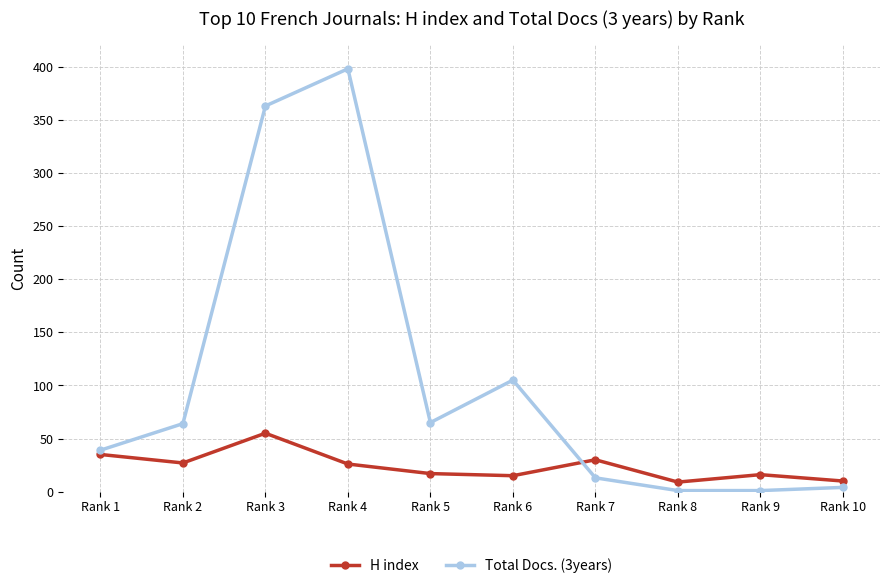

Where is the first local maximum for Total Docs. (3years)?

Rank 4